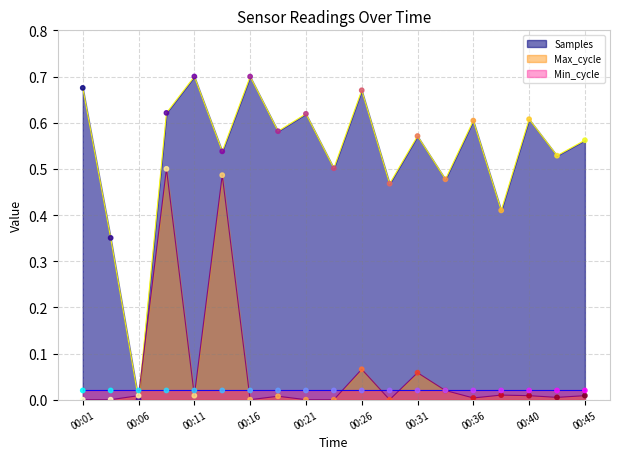

The value of Samples at 00:31 is 0.3. True or false?

False